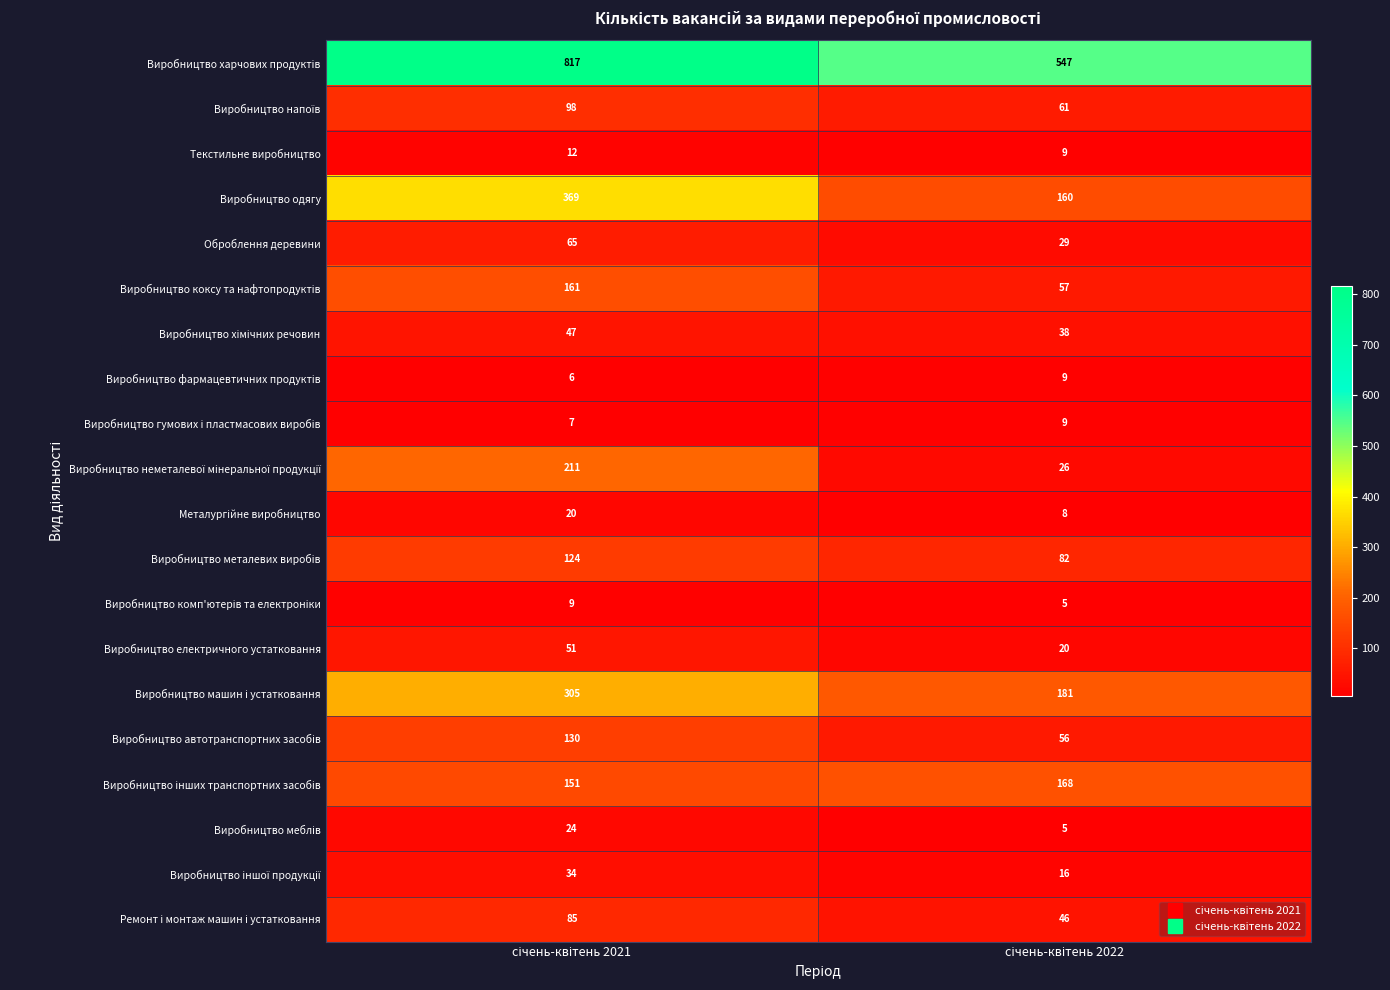

What is the maximum value shown in the chart?

817